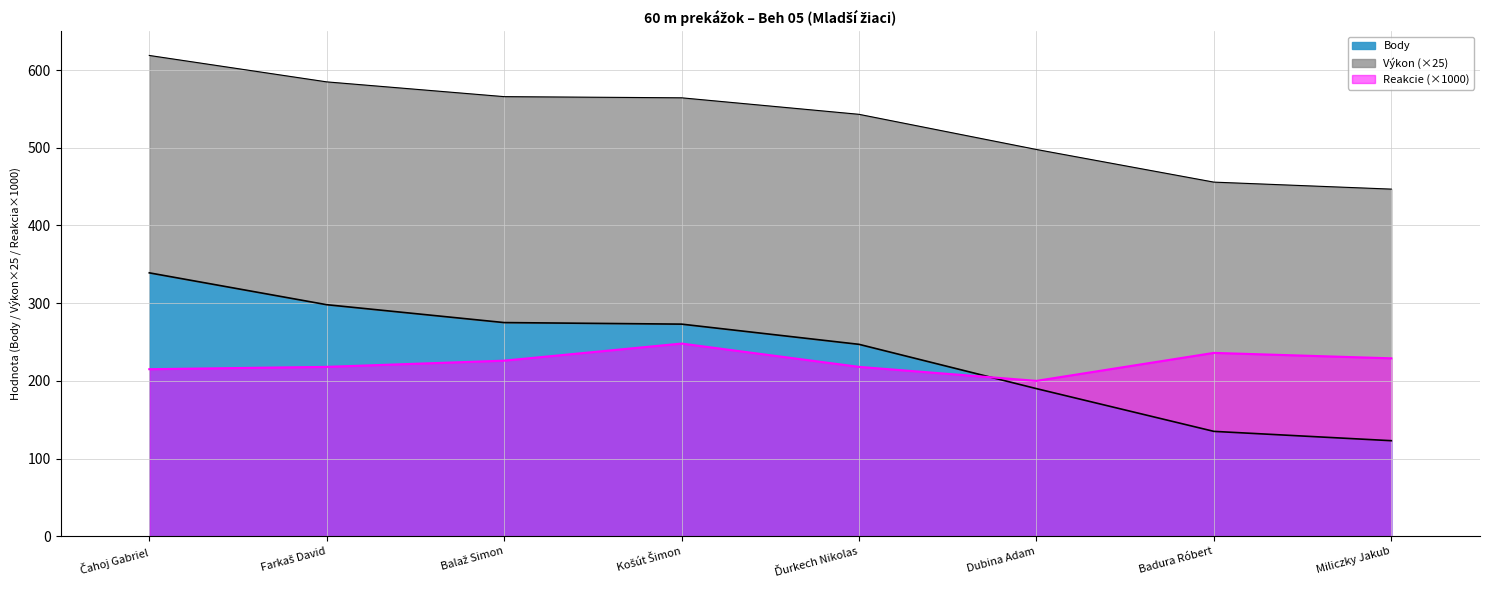

Which series has the widest spread of values?

Body